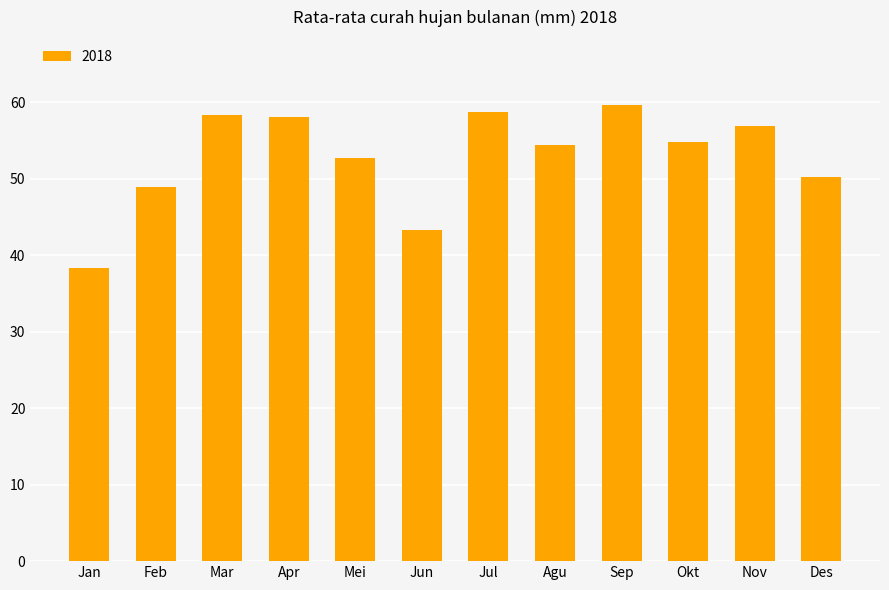

How many bars are there in total?

12